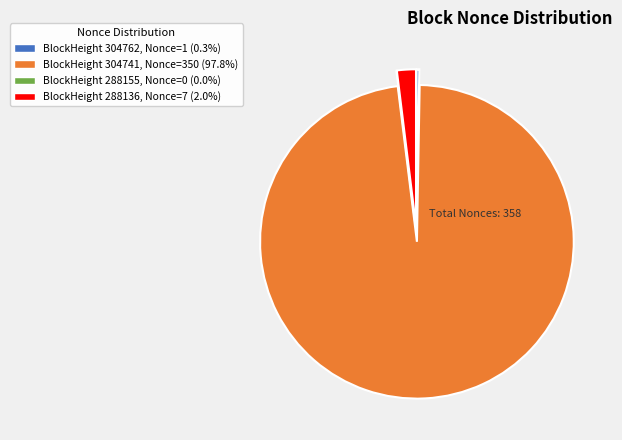

Is the sum of BlockHeight 304741, Nonce=350 (97.8%) and BlockHeight 288136, Nonce=7 (2.0%) greater than half?

Yes